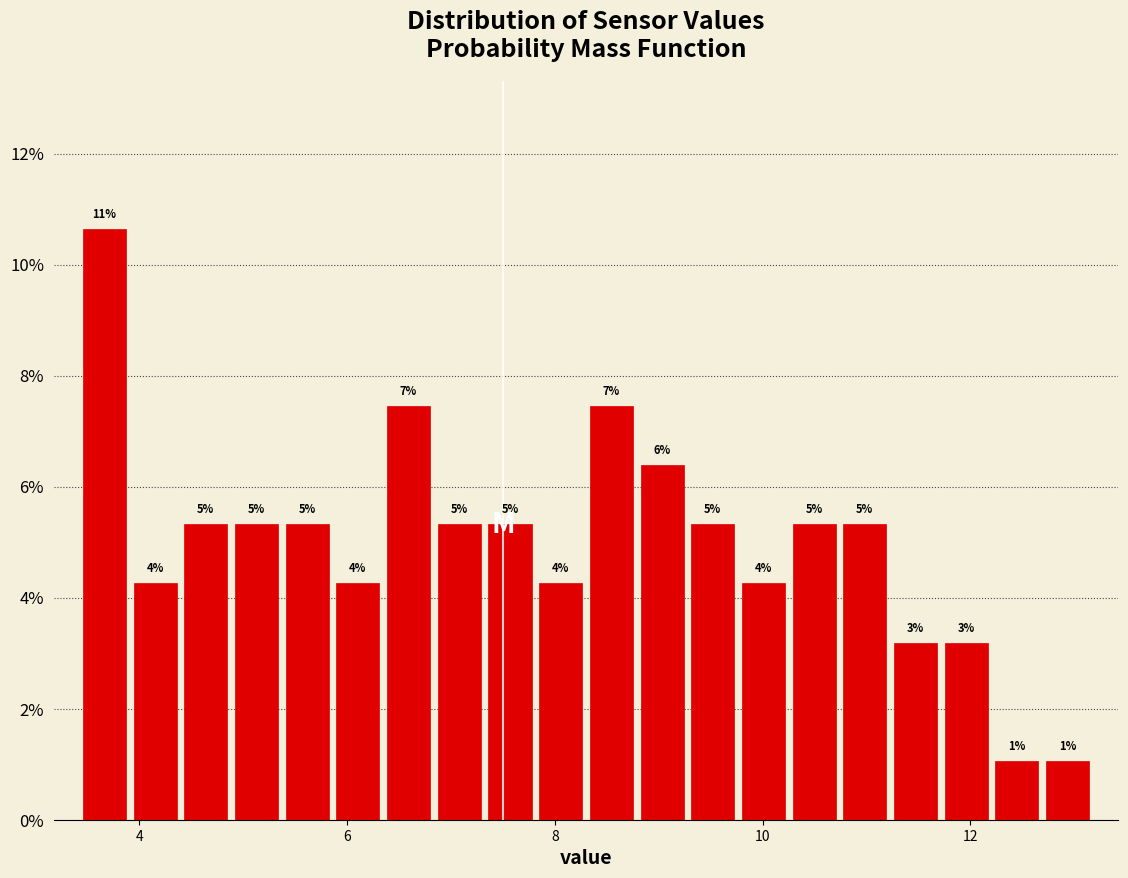

Read against the x-axis, roughly where is the centre of the tallest bar?

3.6